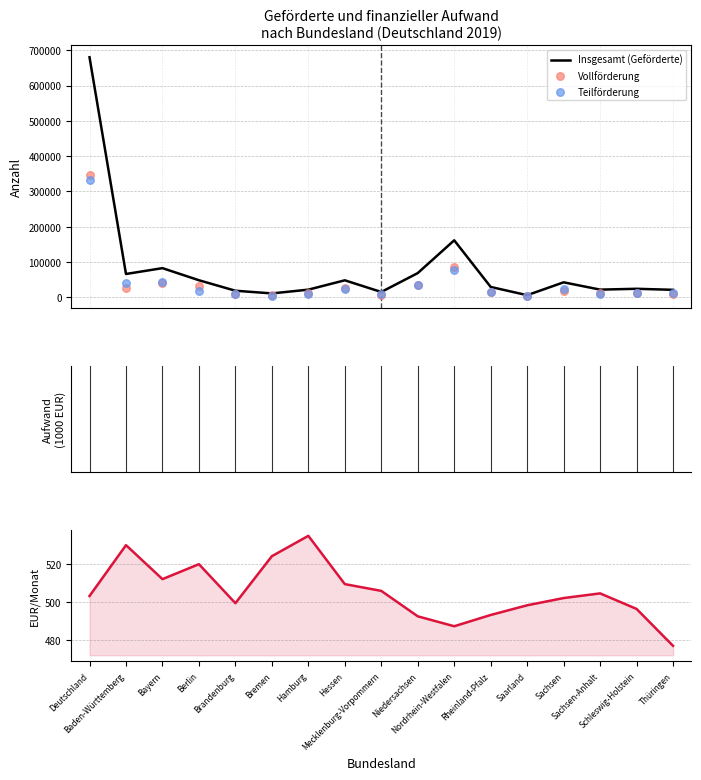

Is the value of Förderungsbetrag (EUR/Monat) at Bayern greater than the value of Vollförderung at Brandenburg?

No